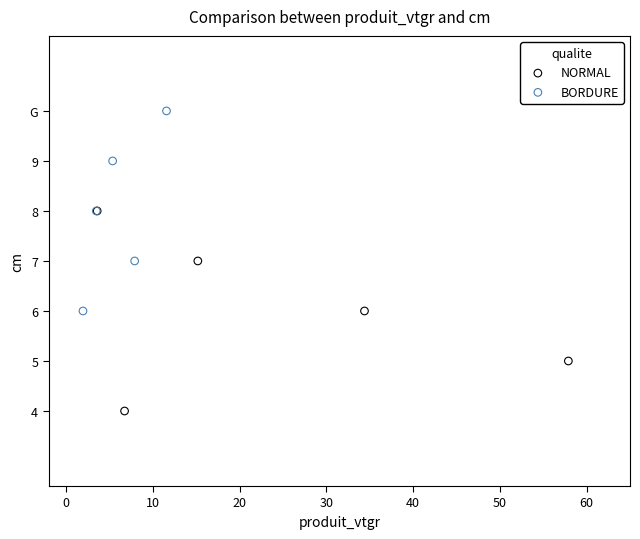

Which series reaches the minimum Y coordinate?

NORMAL